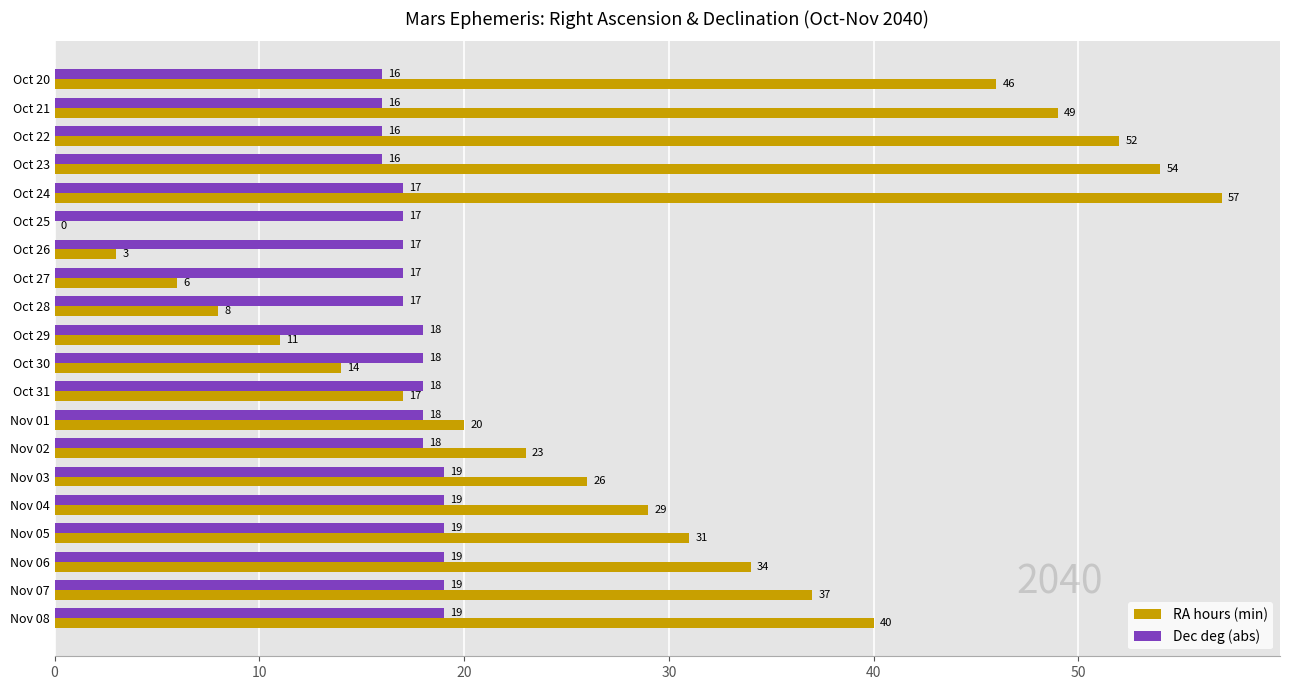

What is the sum of all Dec deg (abs) values?

353